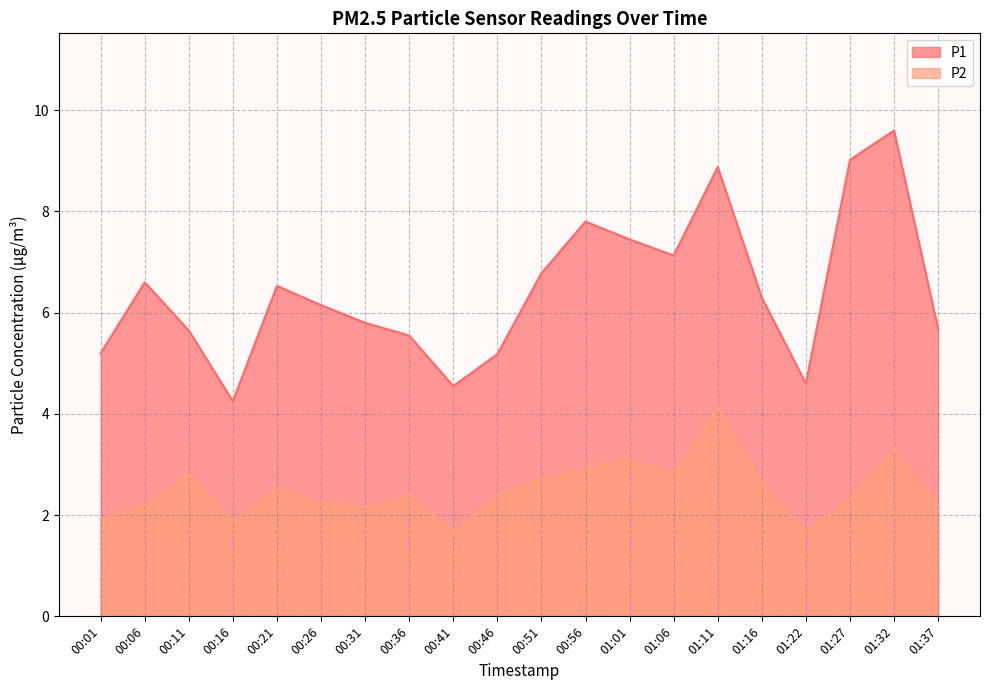

Reading left to right, list all the values displayed in this chart.

P1: 00:01=5.2	00:06=6.6	00:11=5.7	00:16=4.2	00:21=6.5	00:26=6.2	00:31=5.8	00:36=5.5	00:41=4.5	00:46=5.2	00:51=6.8	00:56=7.8	01:01=7.5	01:06=7.1	01:11=8.9	01:16=6.3	01:22=4.6	01:27=9.0	01:32=9.6	01:37=5.7
P2: 00:01=1.9	00:06=2.2	00:11=2.8	00:16=1.9	00:21=2.5	00:26=2.2	00:31=2.1	00:36=2.4	00:41=1.6	00:46=2.4	00:51=2.7	00:56=2.9	01:01=3.1	01:06=2.8	01:11=4.1	01:16=2.6	01:22=1.6	01:27=2.3	01:32=3.3	01:37=2.2